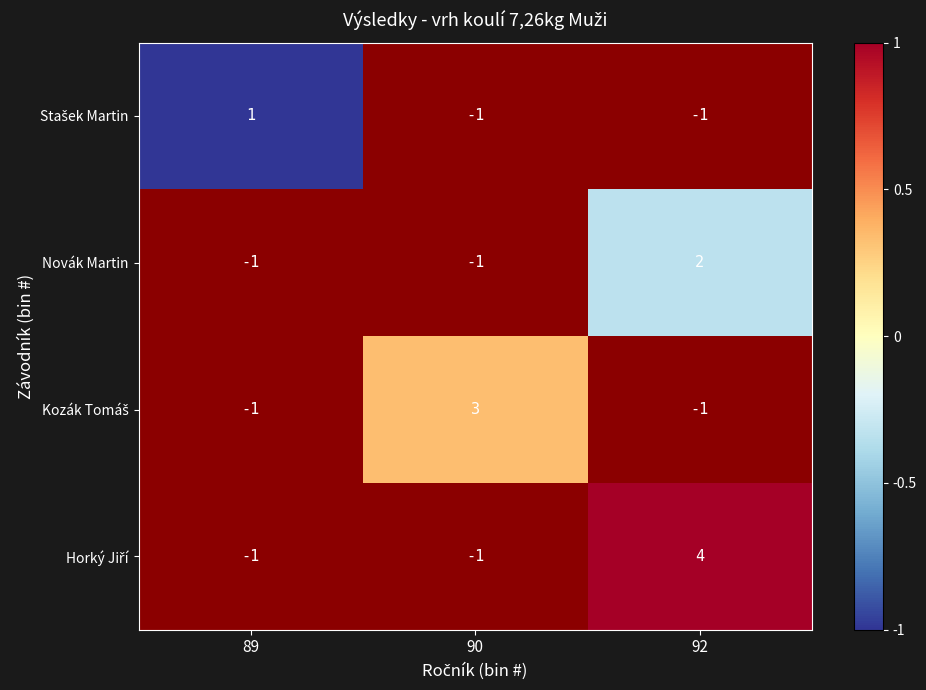

True or false: Novák Martin has a value of 2 at 92.

True